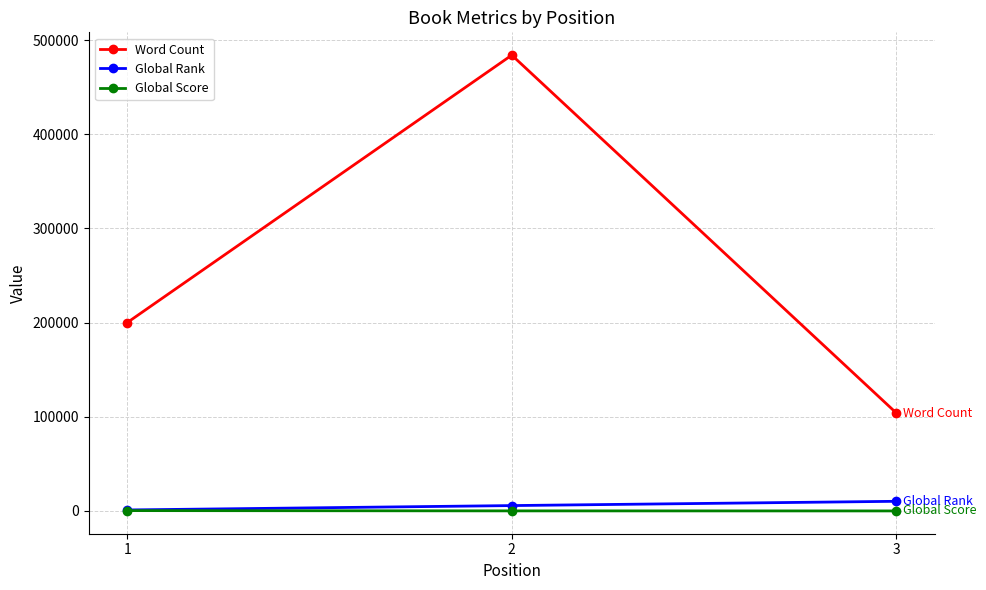

What are all the series names shown in the legend?

Word Count, Global Rank, Global Score